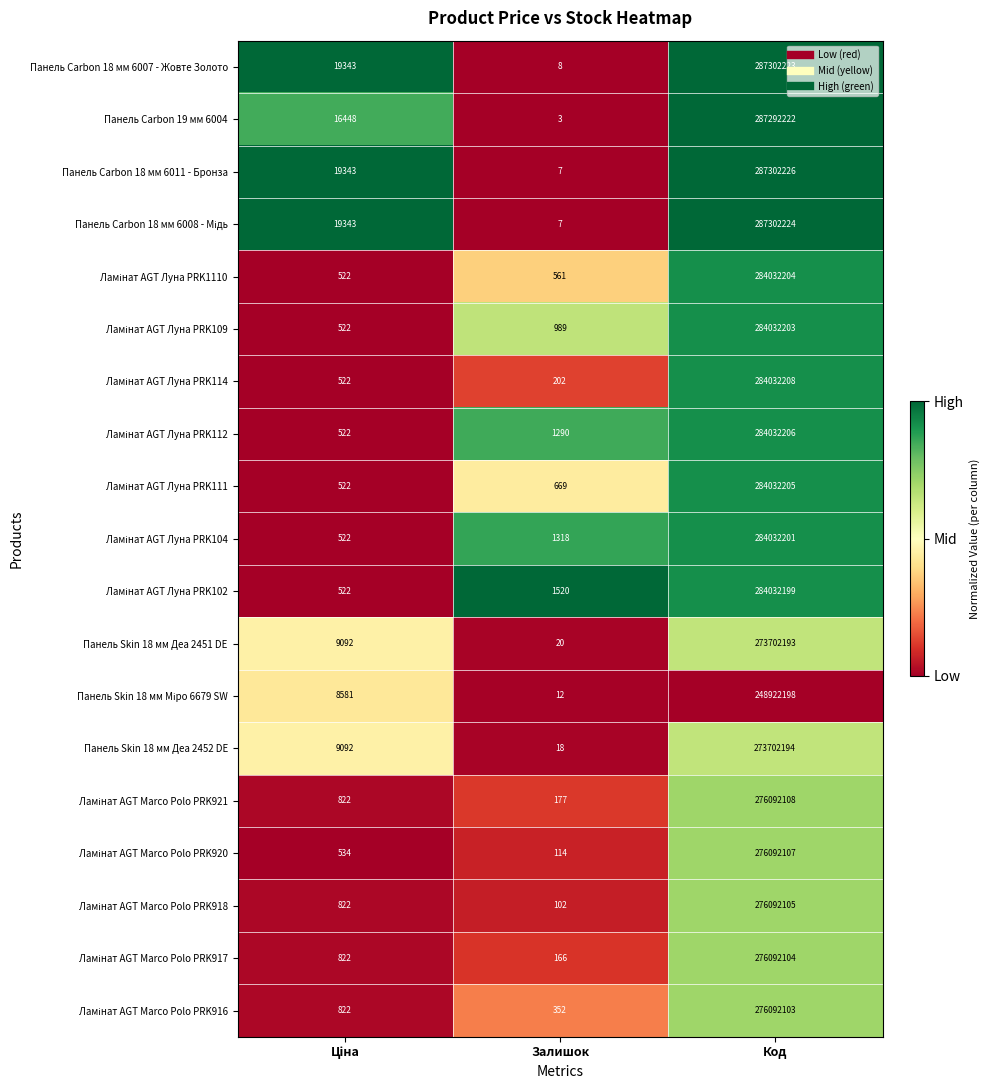

Which series has the largest total across all categories?

Панель Carbon 18 мм 6011 - Бронза